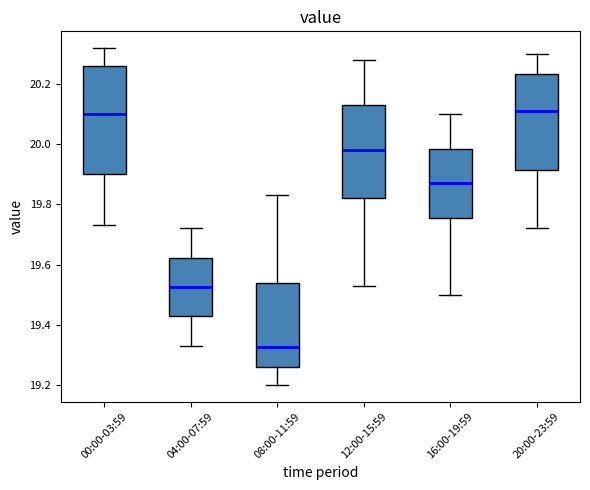

Reading left to right, read every box against the y-axis: the position of its median line, the range the box covers, and the ends of its whiskers. The values are not printed on the chart, so give them approximately, as read against the axis.

00:00-03:59: median 20.10, box 19.90 to 20.26, whiskers 19.74 to 20.32
04:00-07:59: median 19.52, box 19.42 to 19.62, whiskers 19.34 to 19.72
08:00-11:59: median 19.32, box 19.26 to 19.54, whiskers 19.20 to 19.84
12:00-15:59: median 19.98, box 19.82 to 20.14, whiskers 19.54 to 20.28
16:00-19:59: median 19.88, box 19.76 to 19.98, whiskers 19.50 to 20.10
20:00-23:59: median 20.12, box 19.92 to 20.24, whiskers 19.72 to 20.30